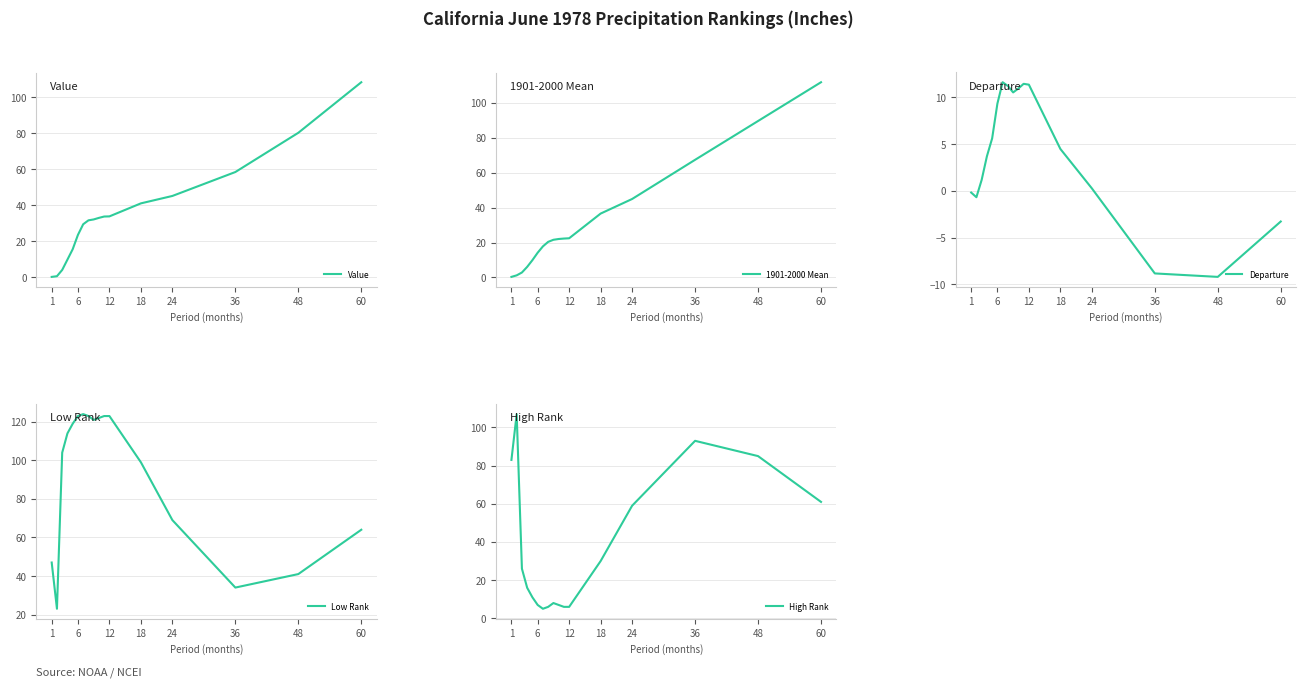

What is the difference between the 1901-2000 Mean values at 13 and 9?

22.9